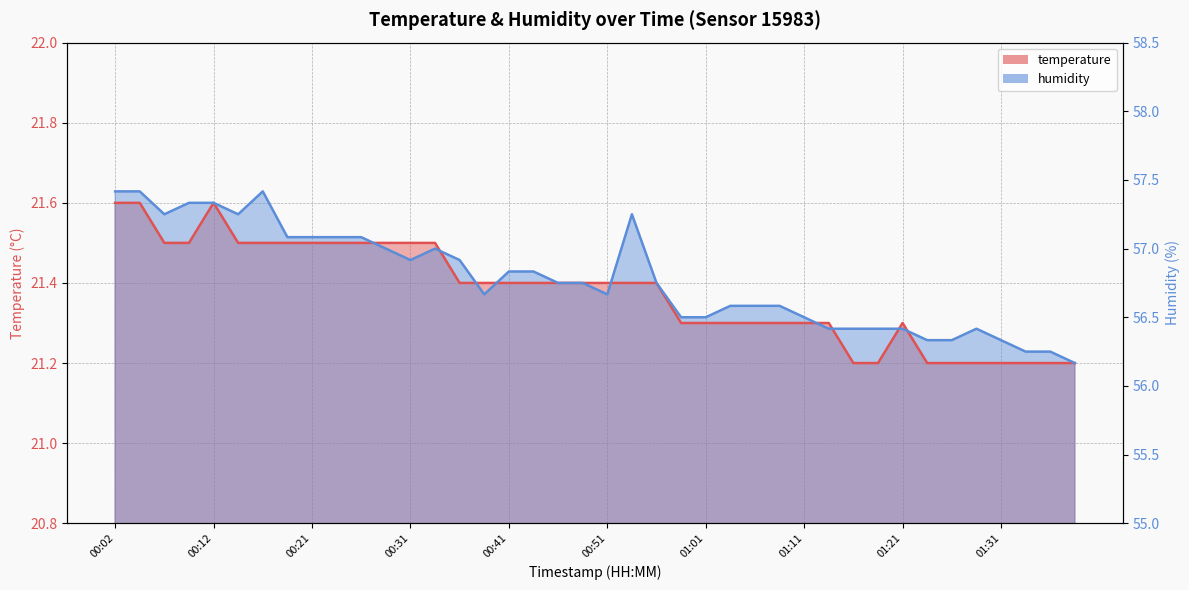

Which series has the largest range (max minus min)?

humidity